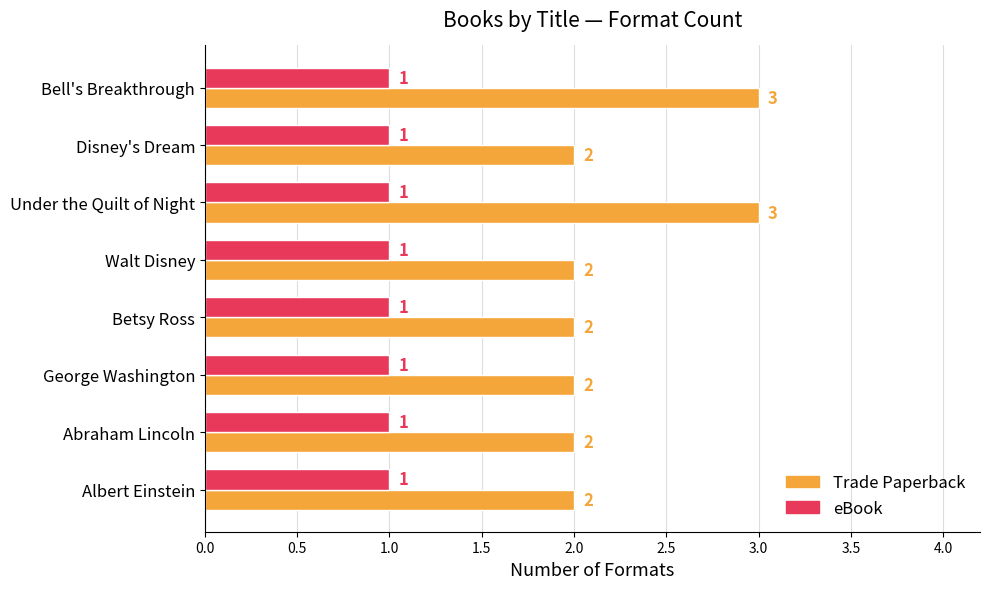

List the series in order of their overall mean, lowest first.

eBook, Trade Paperback